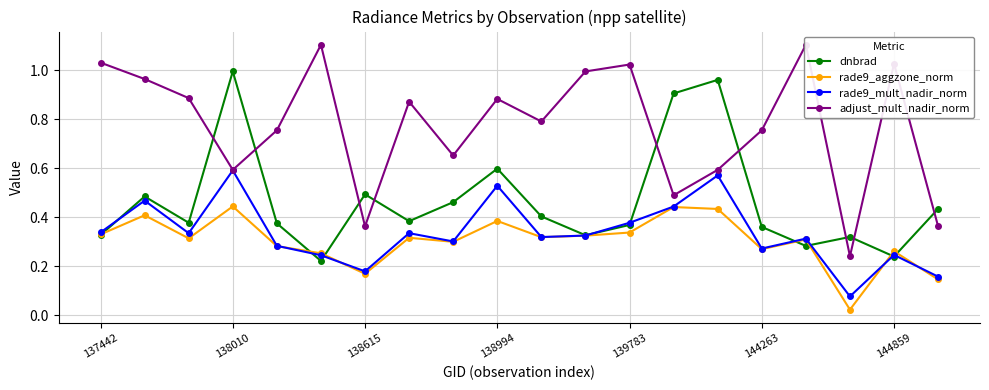

The rade9_mult_nadir_norm series shows 0.4 at 14. True or false?

False